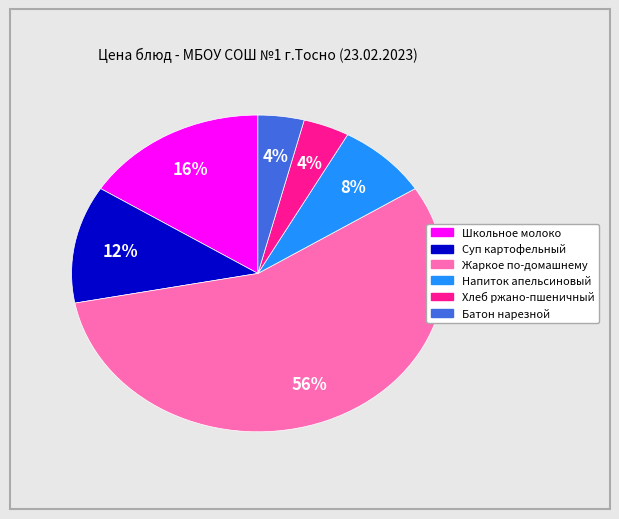

How many slices are in this pie chart?

6